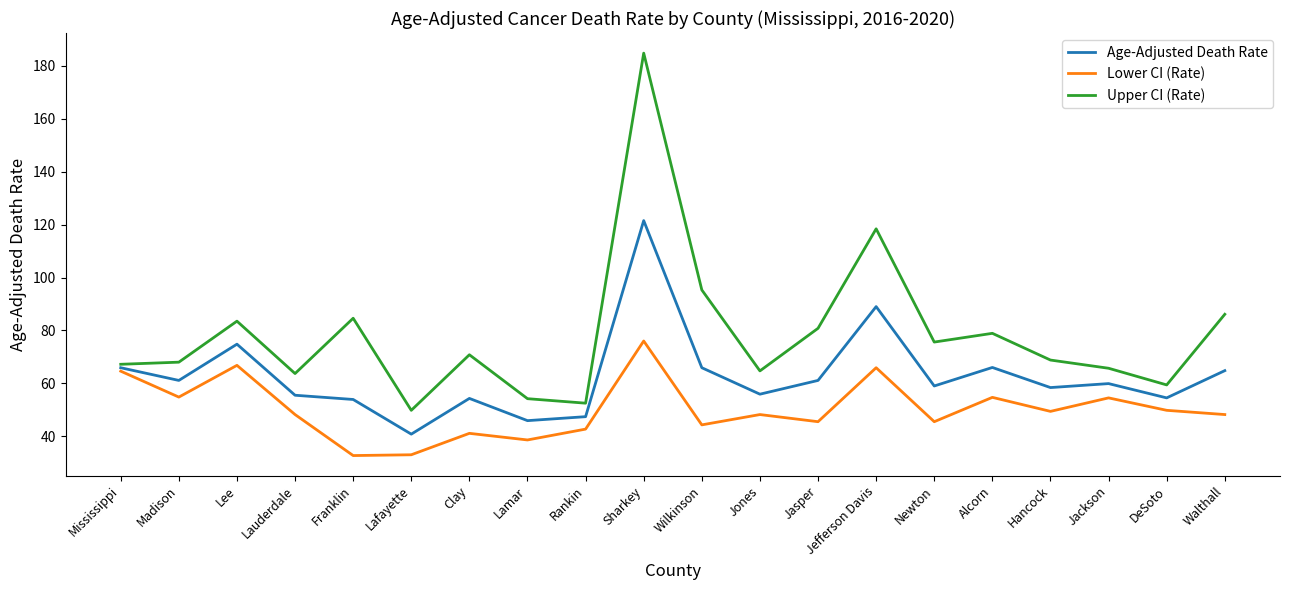

The value of Lower CI (Rate) at Jones is 12.0. True or false?

False